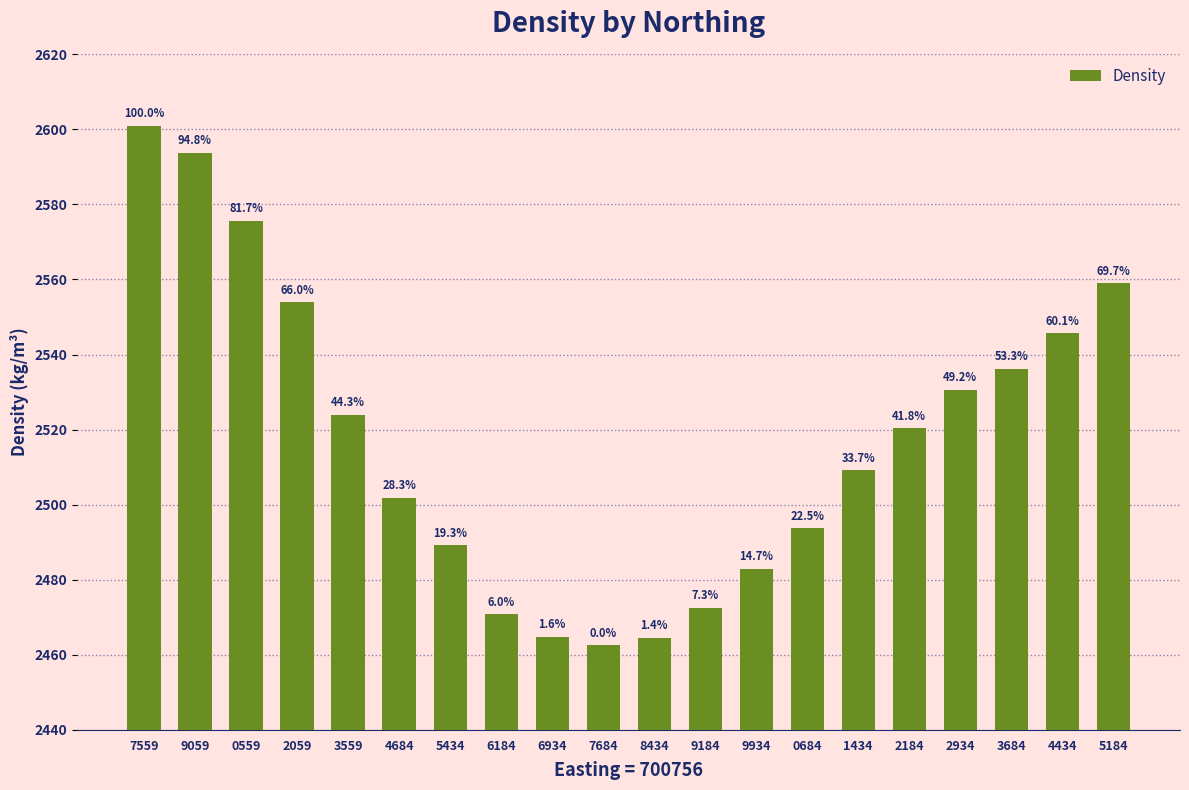

Does the chart contain any negative values?

No